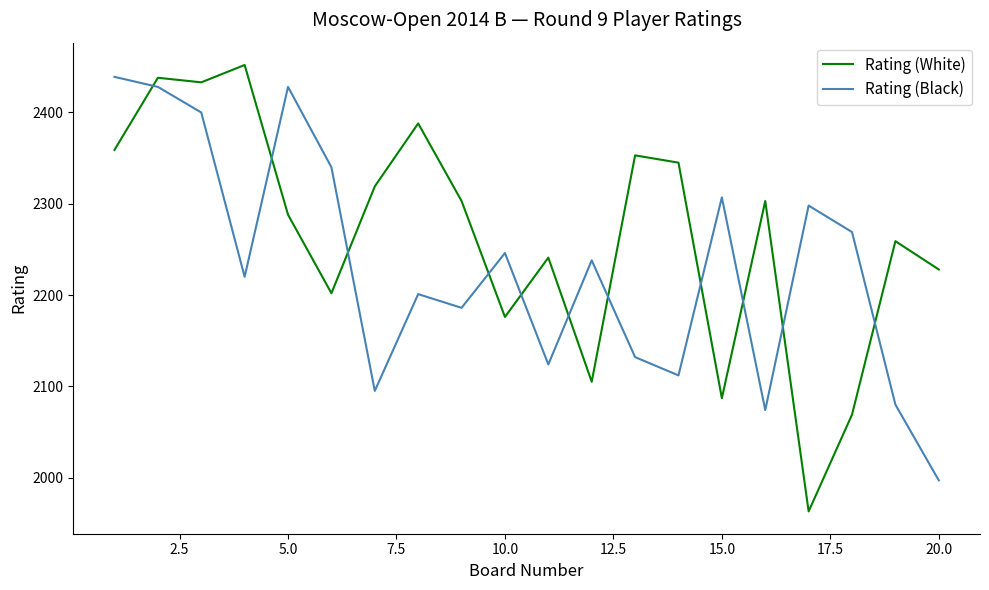

How many lines are shown in the chart?

2